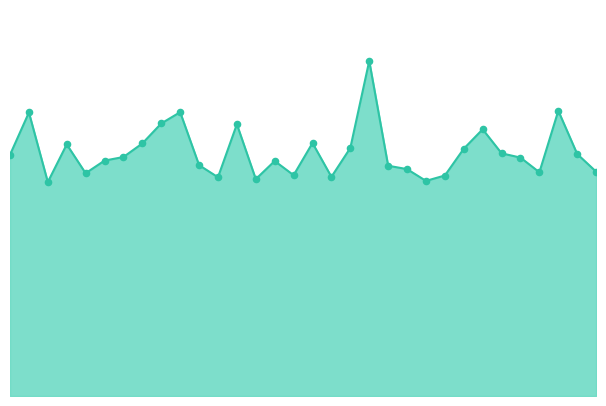

How many lines are shown in the chart?

1